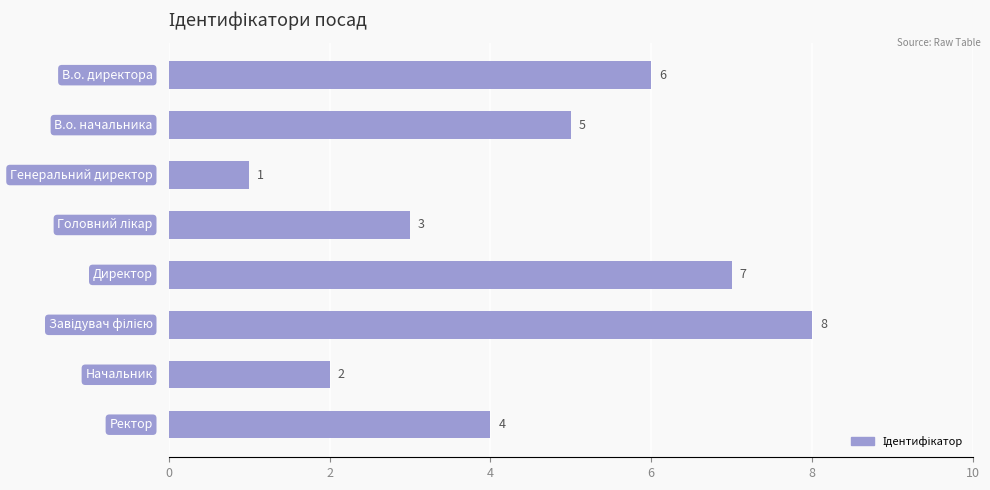

How many categories are shown in the chart?

8